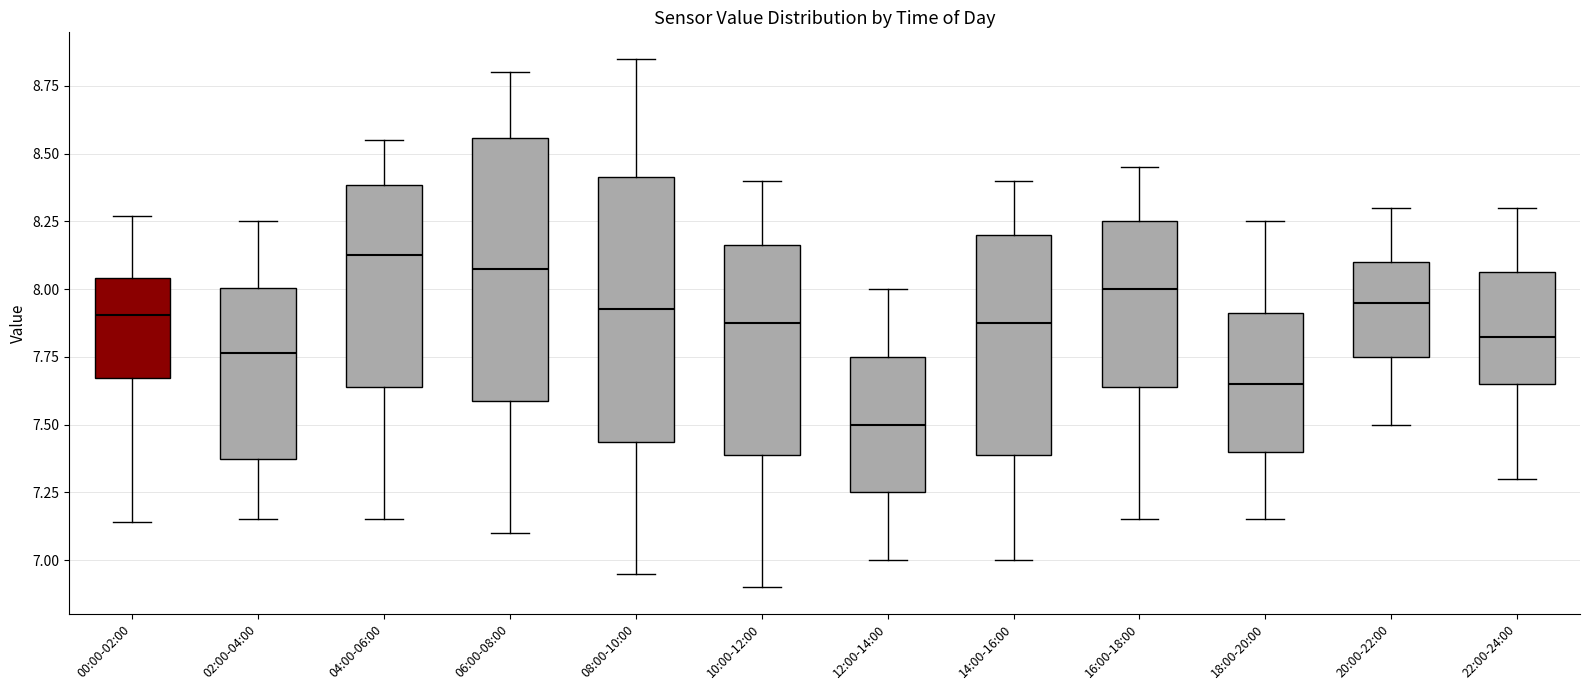

Which box's median line is the lowest?

12:00-14:00